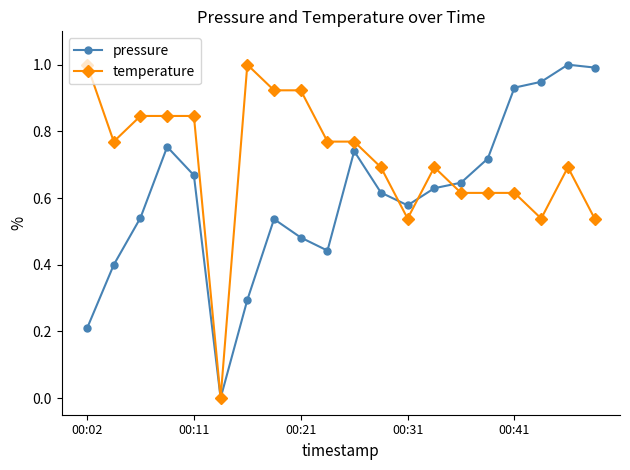

Which series has the largest total across all categories?

temperature